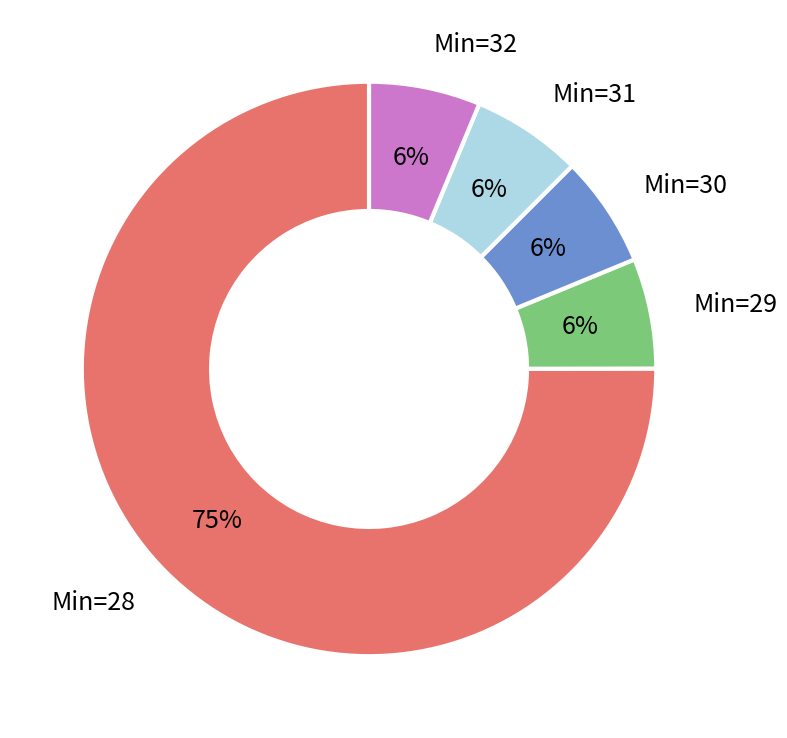

Is there a majority slice in this chart?

Yes